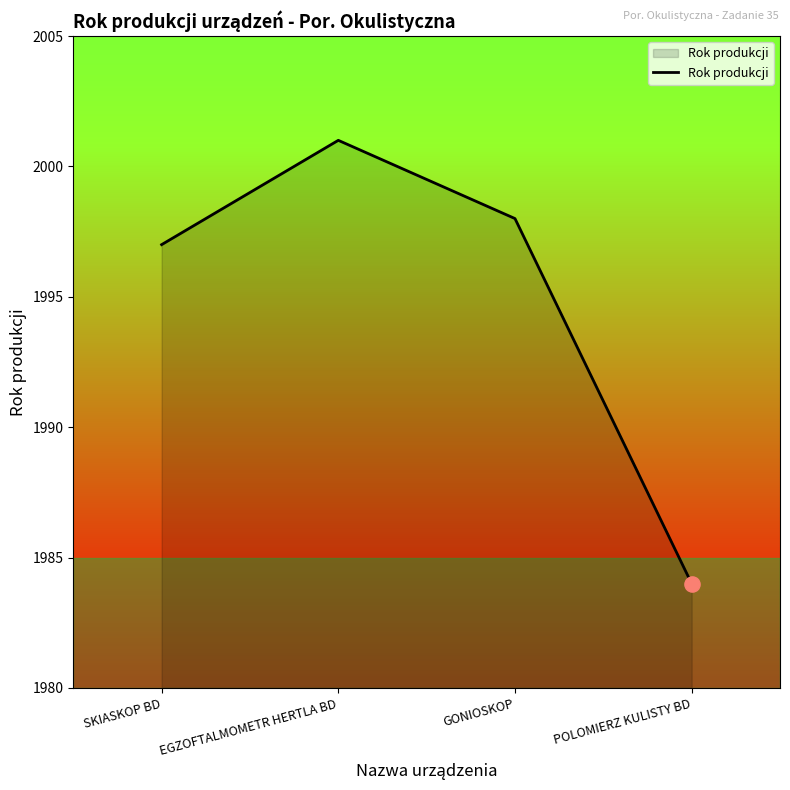

Between EGZOFTALMOMETR HERTLA BD and POLOMIERZ KULISTY BD, which is larger?

EGZOFTALMOMETR HERTLA BD